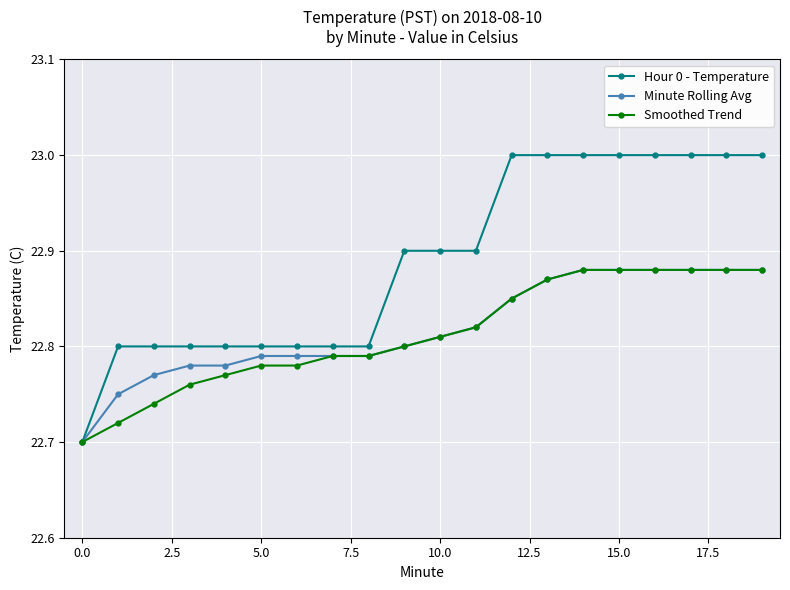

Which series has the largest total across all categories?

Hour 0 - Temperature